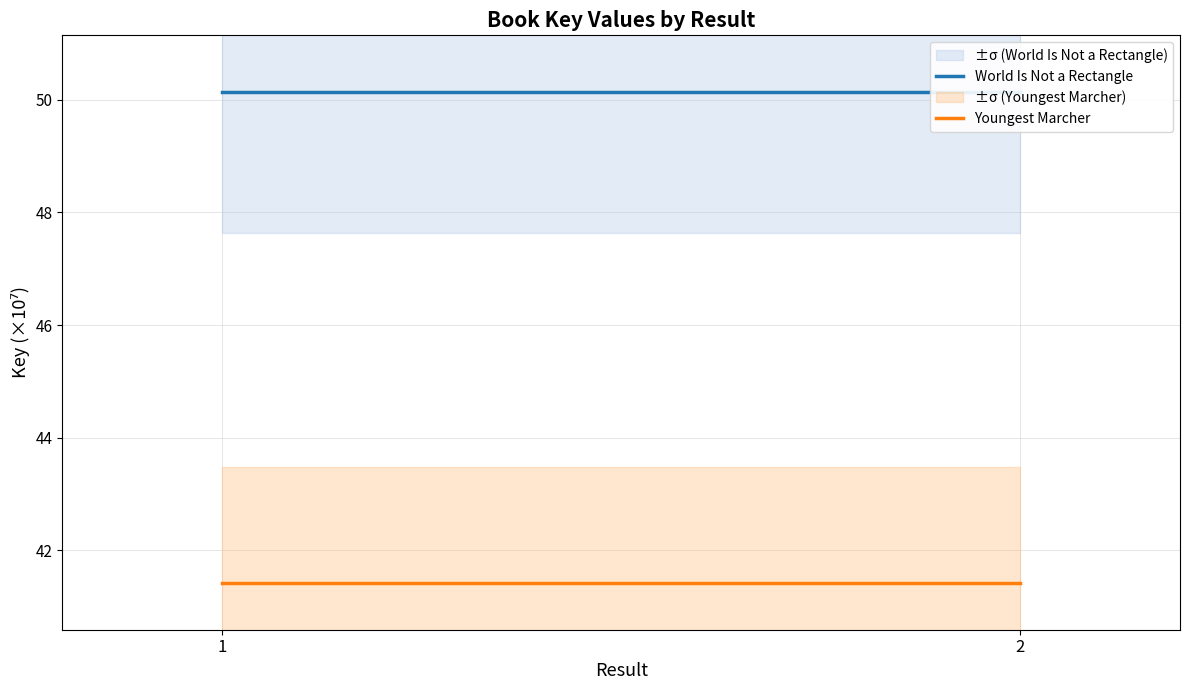

The World Is Not a Rectangle series shows 50.1 at 1. True or false?

True